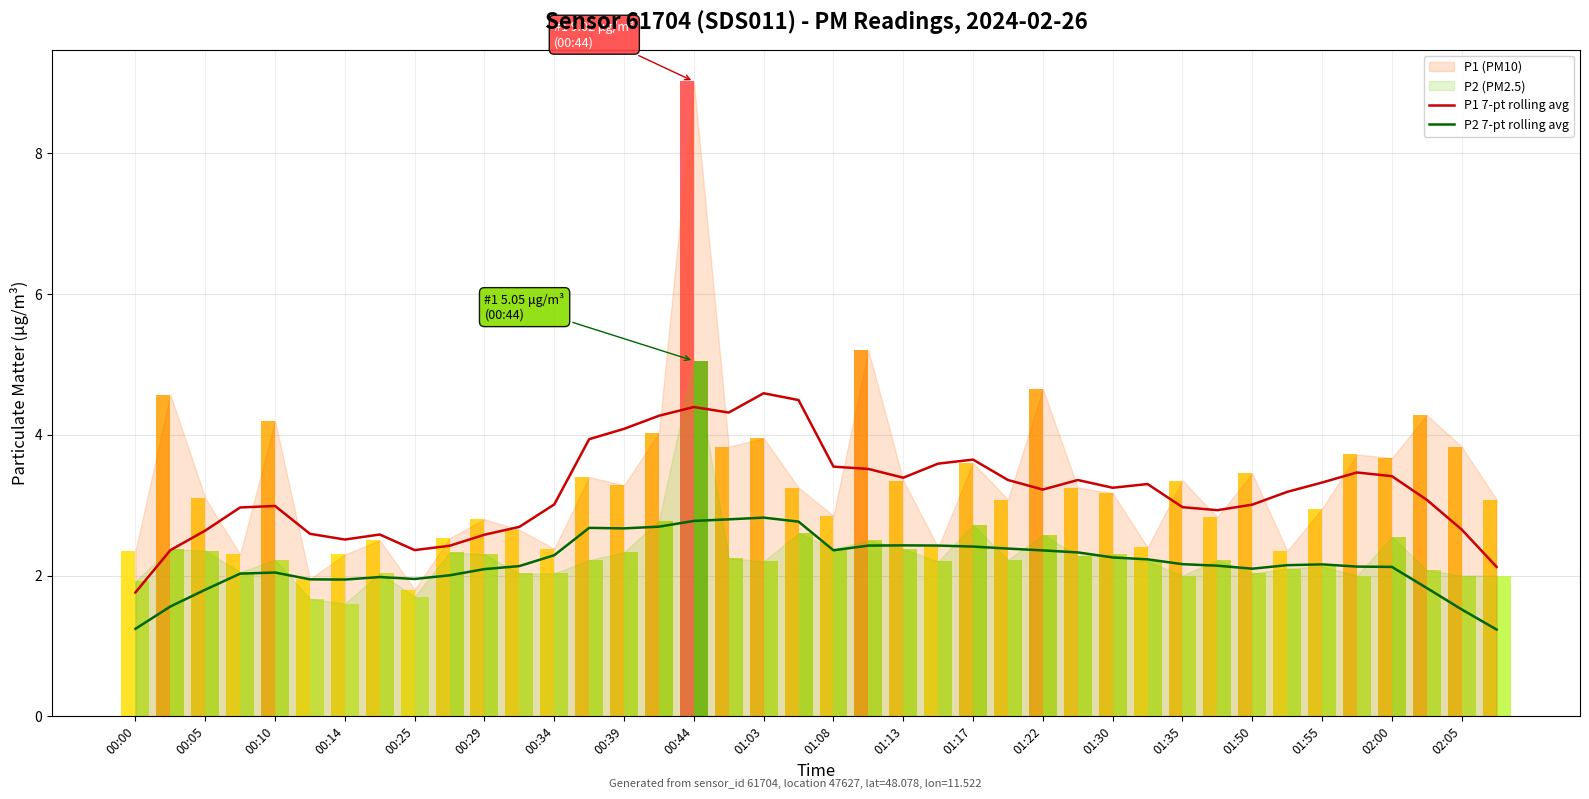

Reading left to right, transcribe all the data shown in this chart.

P1 7-pt rolling avg: 1.8	2.4	2.6	3.0	3.0	2.6	2.5	2.6	2.4	2.4	2.6	2.7	3.0	3.9	4.1	4.3	4.4	4.3	4.6	4.5	3.5	3.5	3.4	3.6	3.6	3.4	3.2	3.4	3.2	3.3	3.0	2.9	3.0	3.2	3.3	3.5	3.4	3.1	2.7	2.1
P2 7-pt rolling avg: 1.2	1.6	1.8	2.0	2.0	1.9	1.9	2.0	2.0	2.0	2.1	2.1	2.3	2.7	2.7	2.7	2.8	2.8	2.8	2.8	2.4	2.4	2.4	2.4	2.4	2.4	2.4	2.3	2.3	2.2	2.2	2.1	2.1	2.1	2.2	2.1	2.1	1.8	1.5	1.2